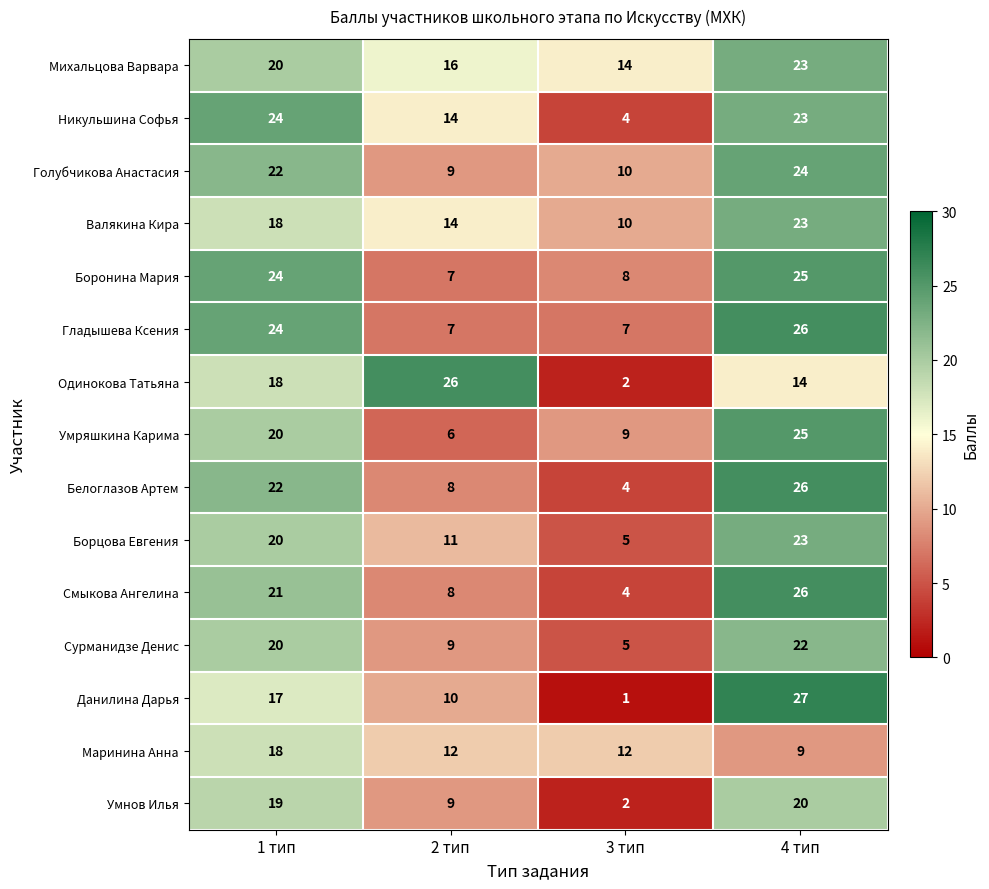

At how many categories does at least one series exceed 21?

3